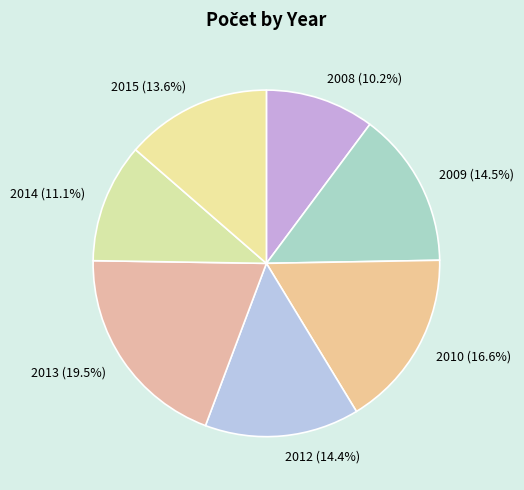

Between 2015 and 2012, which is larger?

2012